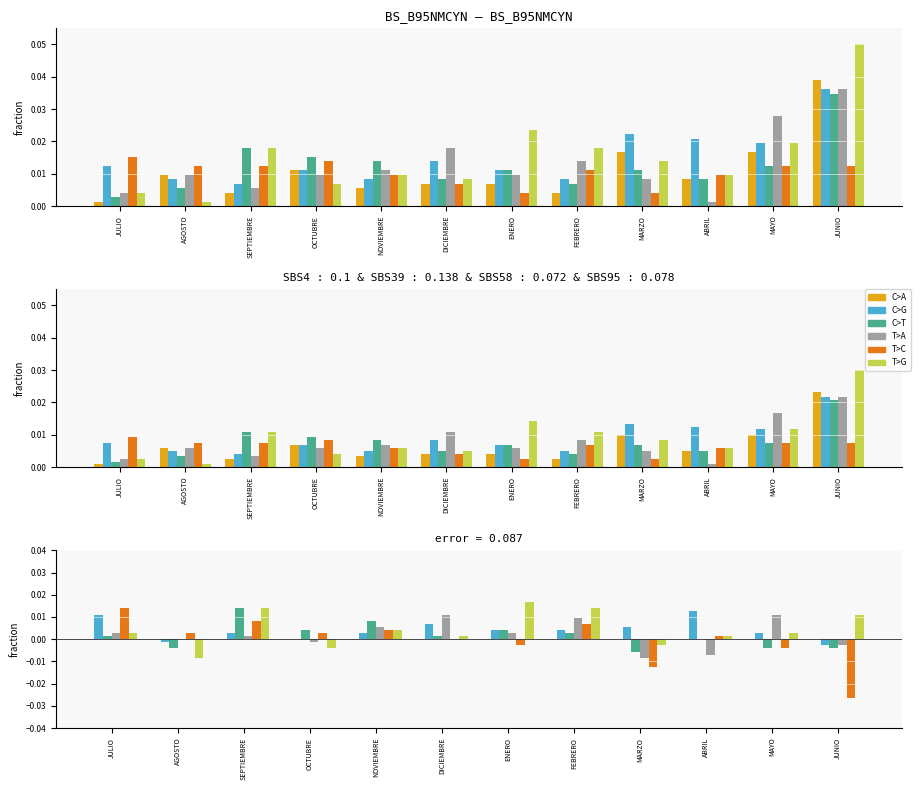

Which series has the widest spread of values?

2004